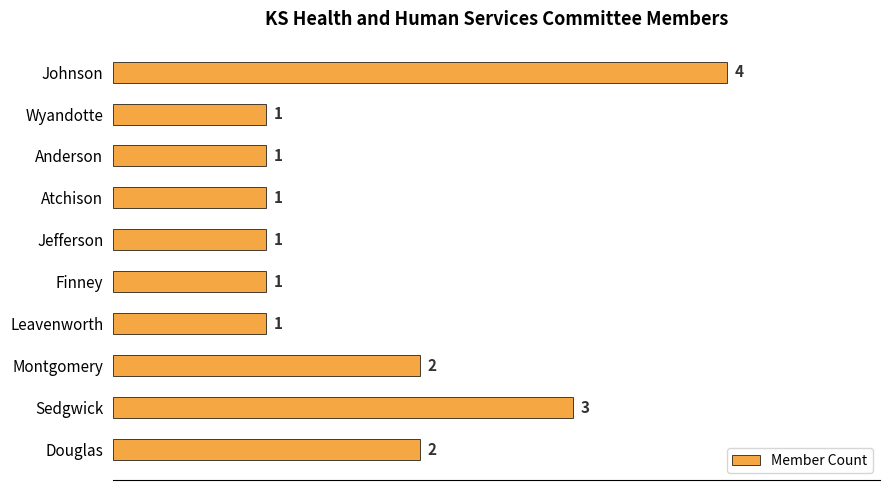

What is the maximum value shown in the chart?

4